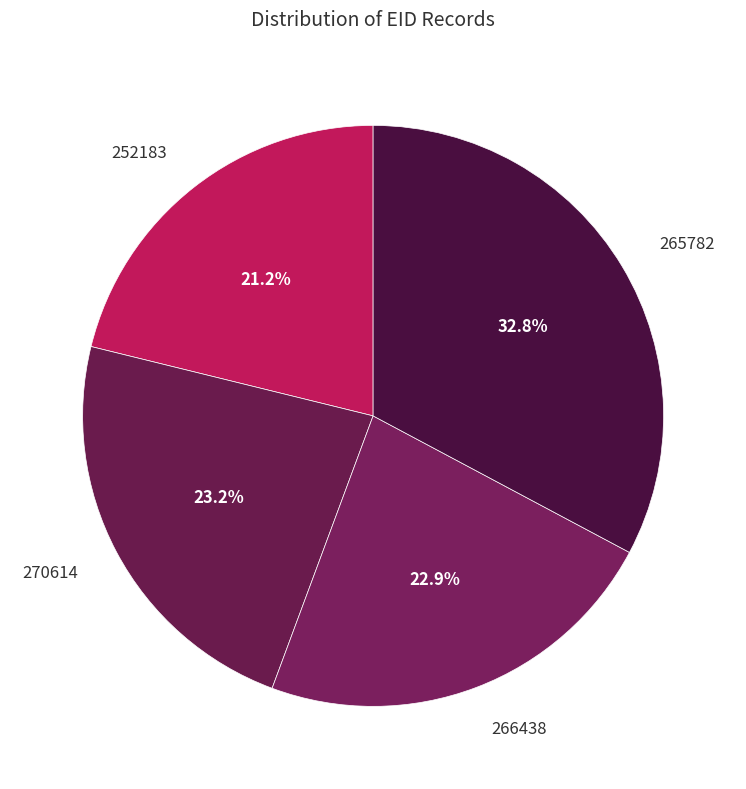

Between 265782 and 252183, which is larger?

265782